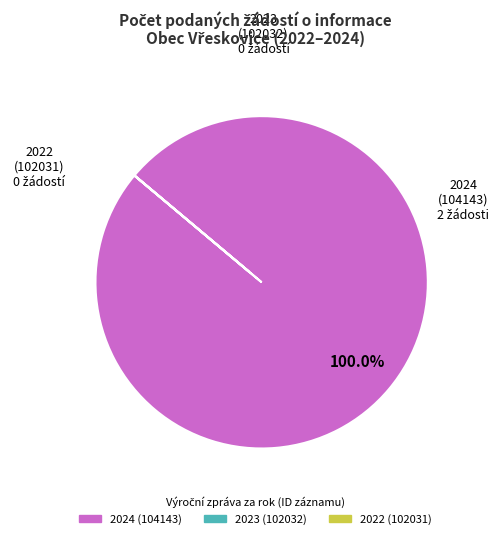

Which slice is the largest?

2024 (104143)